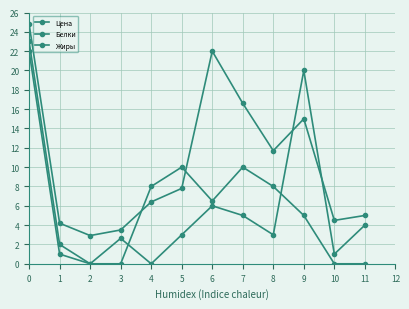

At which label does Жиры first exceed 6?

−1